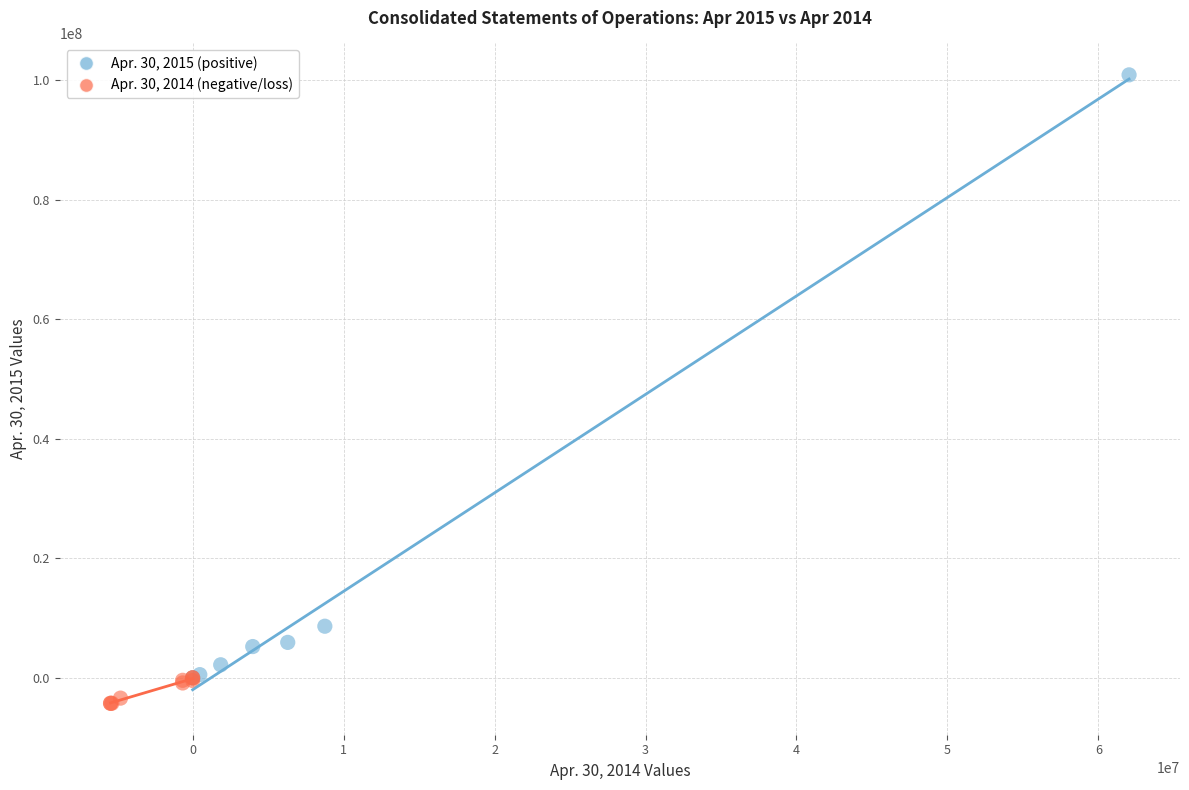

Which series has the largest Y range (max minus min)?

Apr. 30, 2015 (positive)